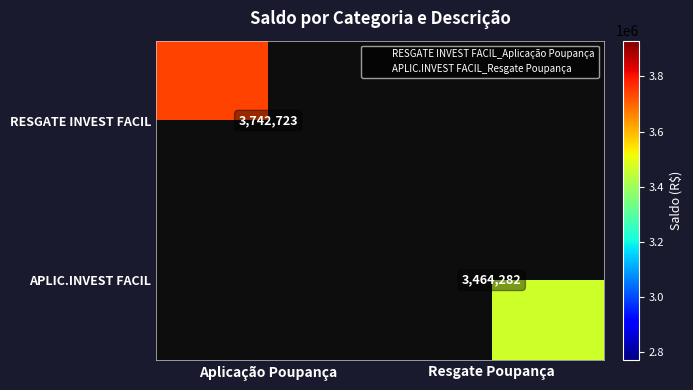

Is the value of APLIC.INVEST FACIL at Aplicação Poupança greater than the value of RESGATE INVEST FACIL at Resgate Poupança?

No